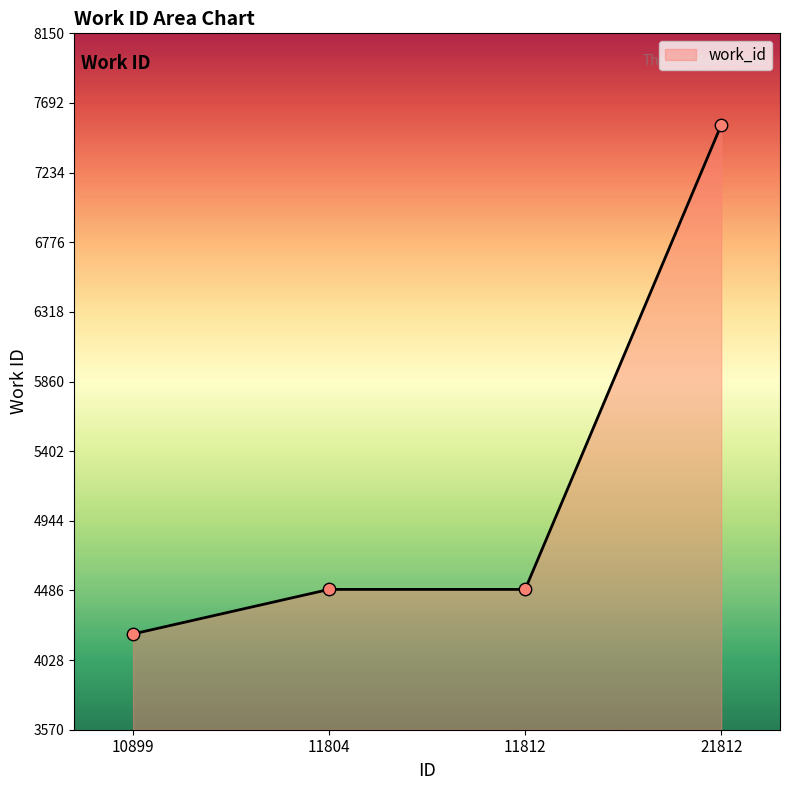

What is the ratio of the value at 11812 to the value at 11804?

1.0